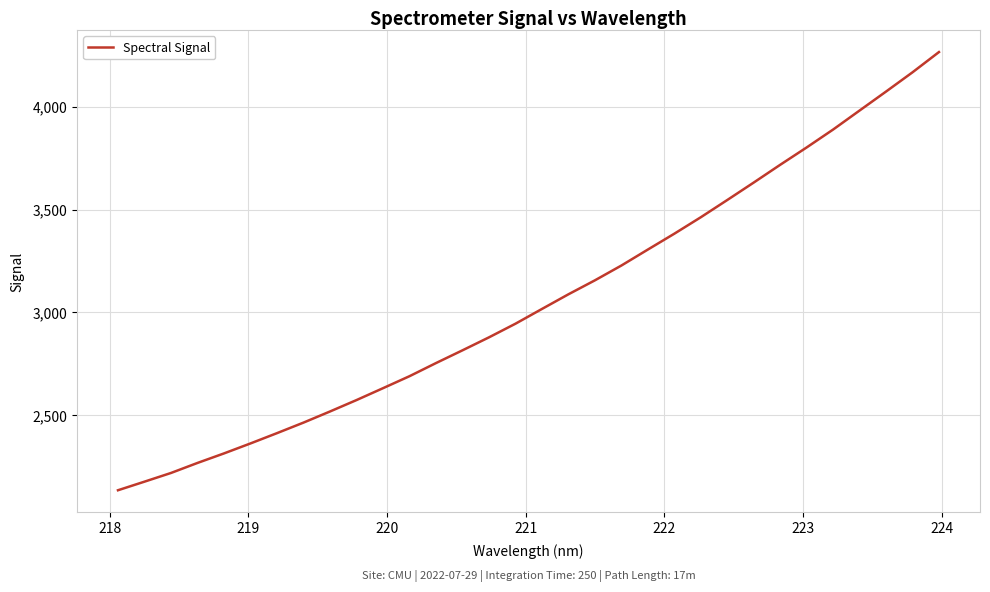

What is the minimum value shown in the chart?

2135.1